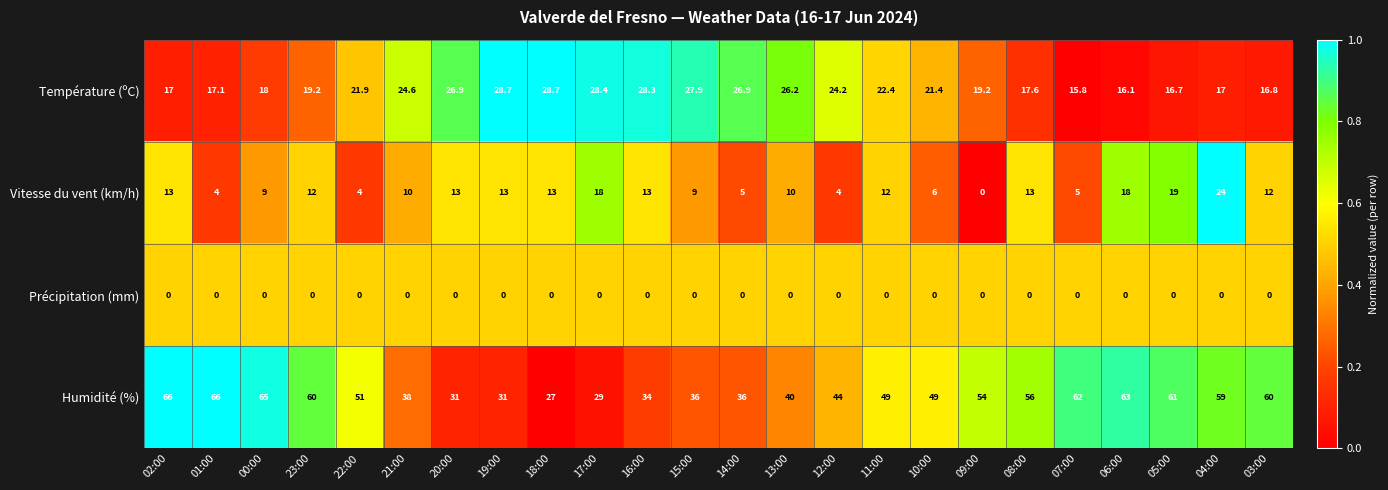

At 01:00, list the series in order from smallest to largest.

Précipitation (mm), Vitesse du vent (km/h), Température (ºC), Humidité (%)